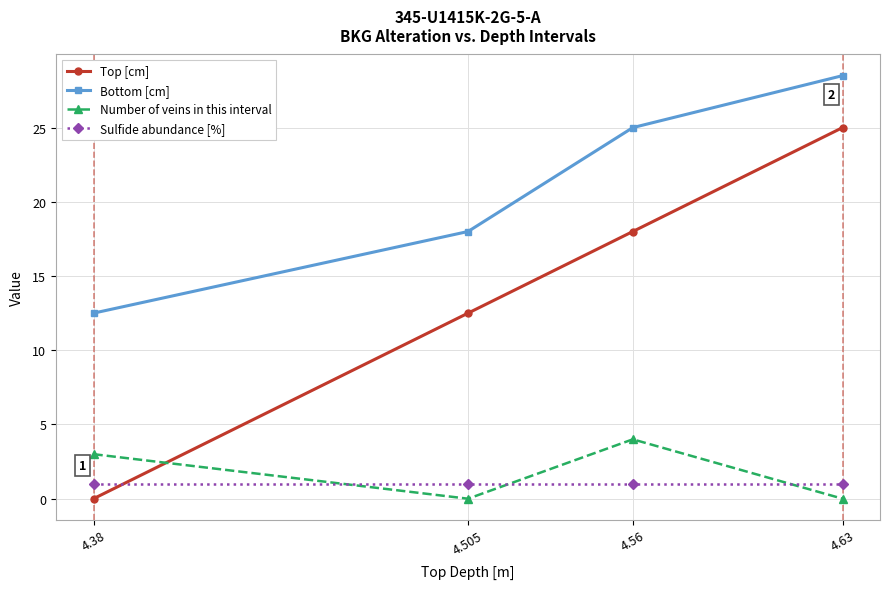

Rank the series by their maximum value, from highest to lowest.

Bottom [cm], Top [cm], Number of veins in this interval, Sulfide abundance [%]